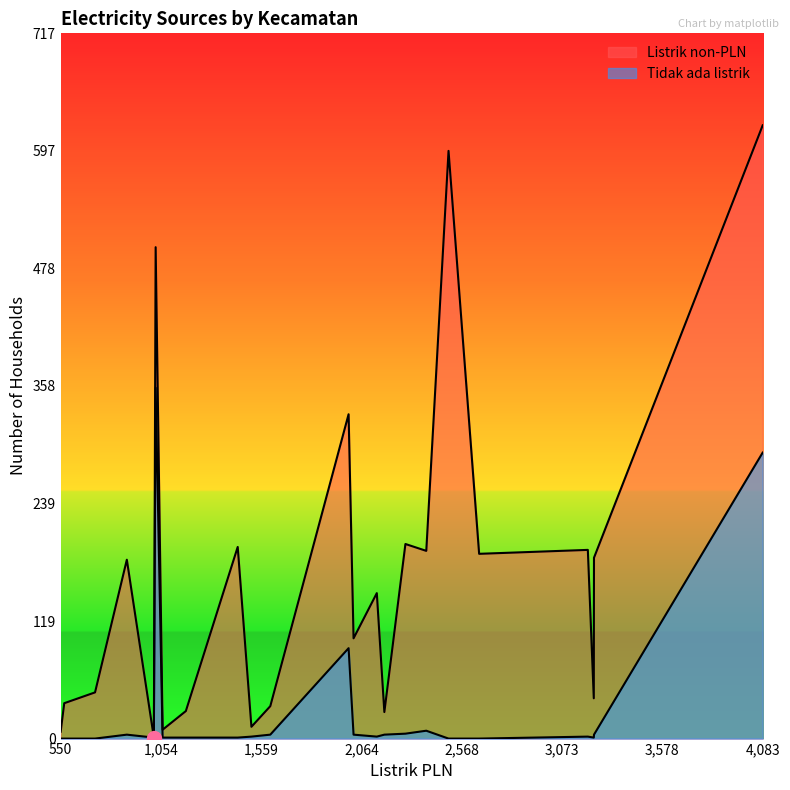

What is the maximum value shown in the chart?

624